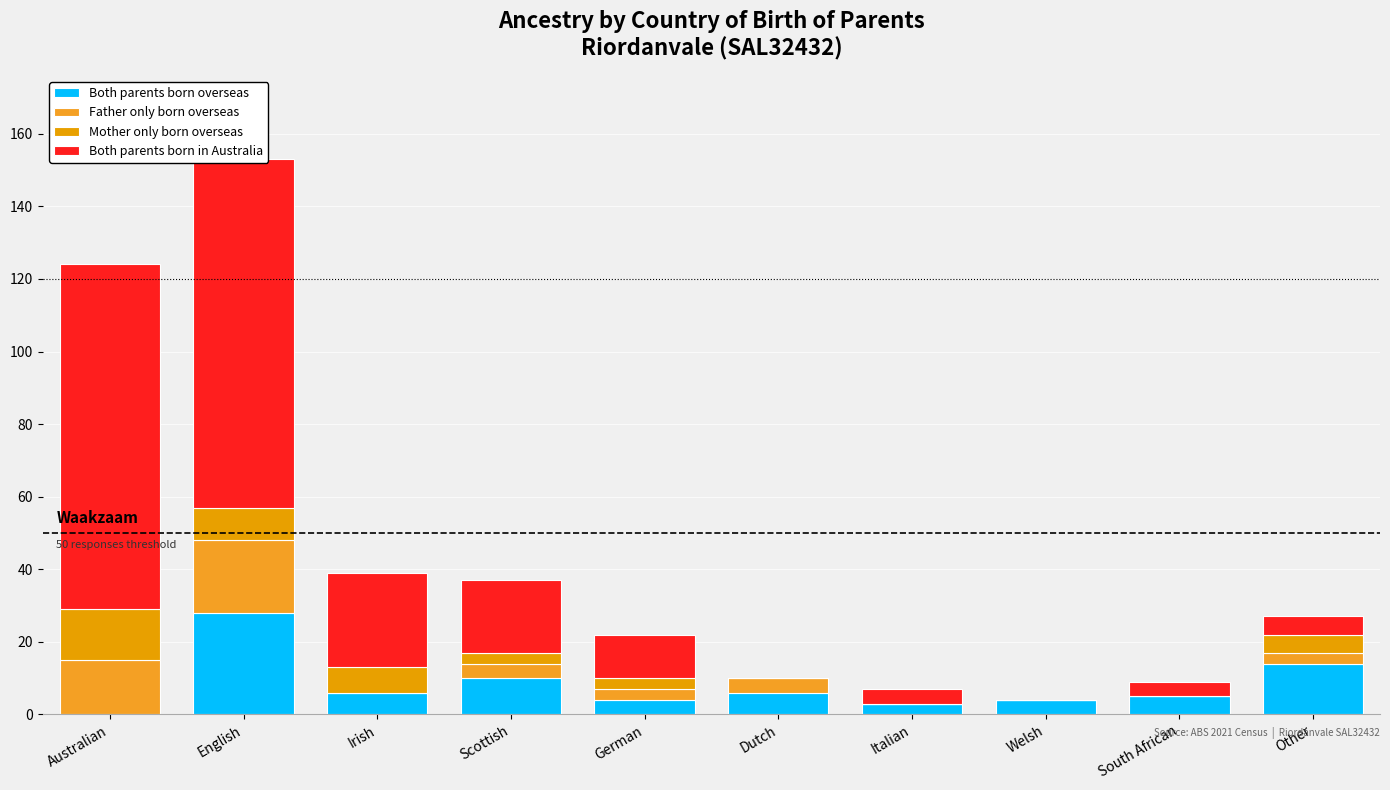

Which category has the lowest value in the Father only born overseas series?

Irish